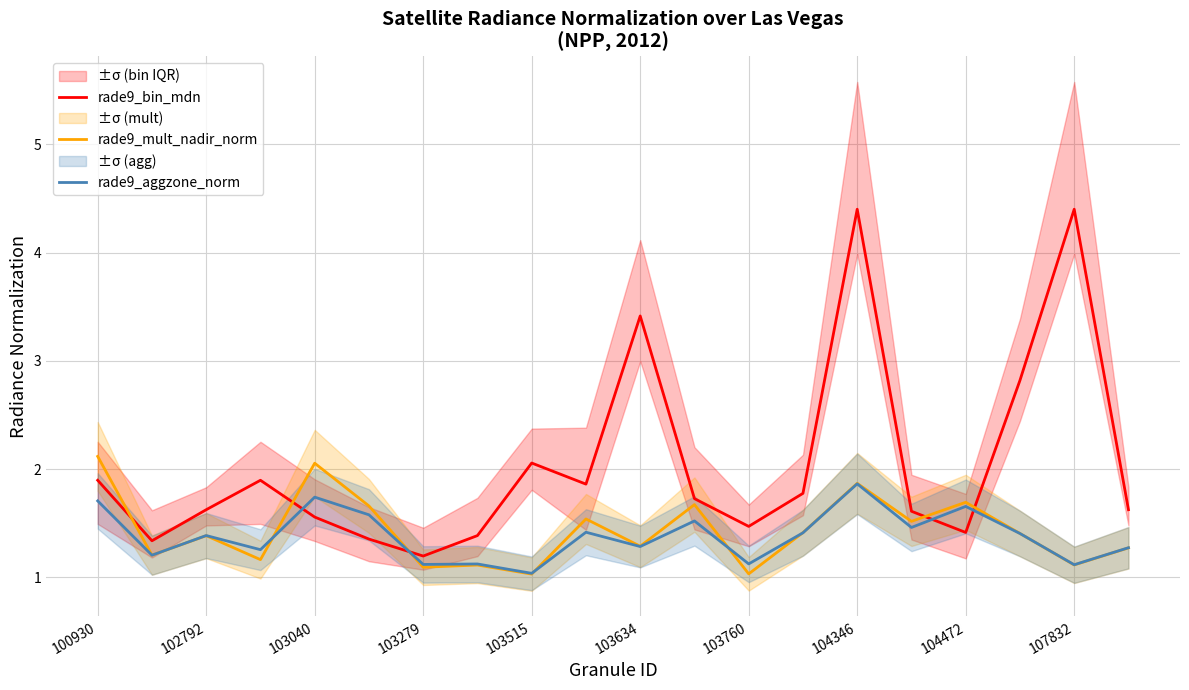

The value of rade9_mult_nadir_norm at 103760 is 1.7. True or false?

False